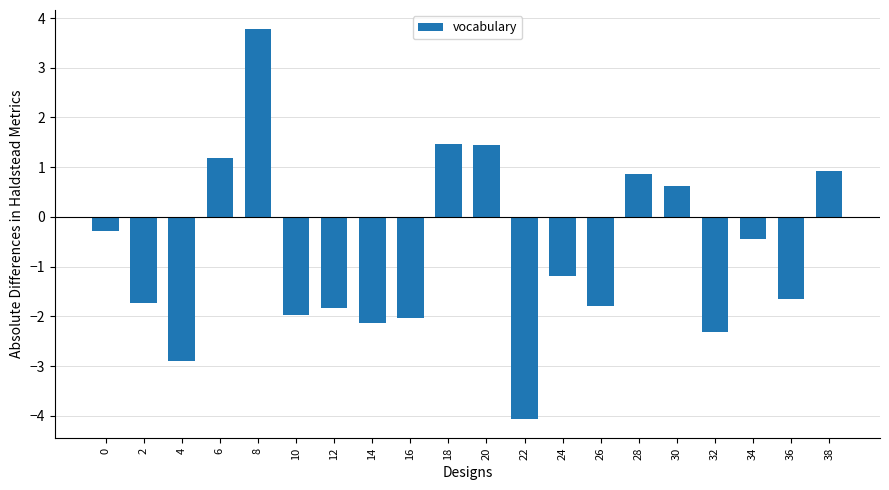

How many series are shown in this chart?

1